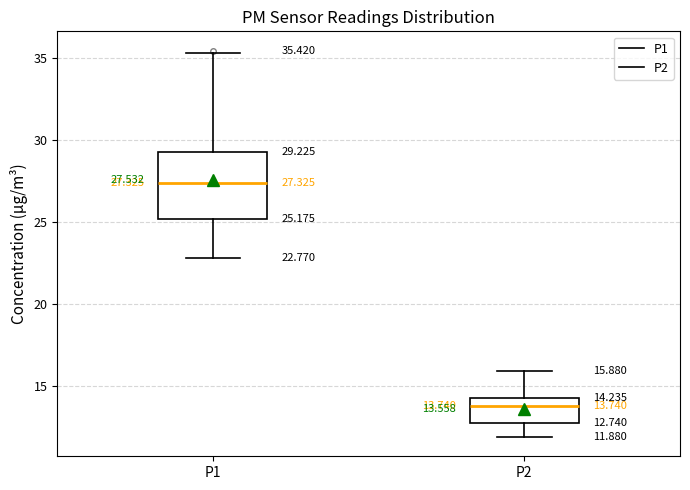

Which box's median line is the highest?

P1